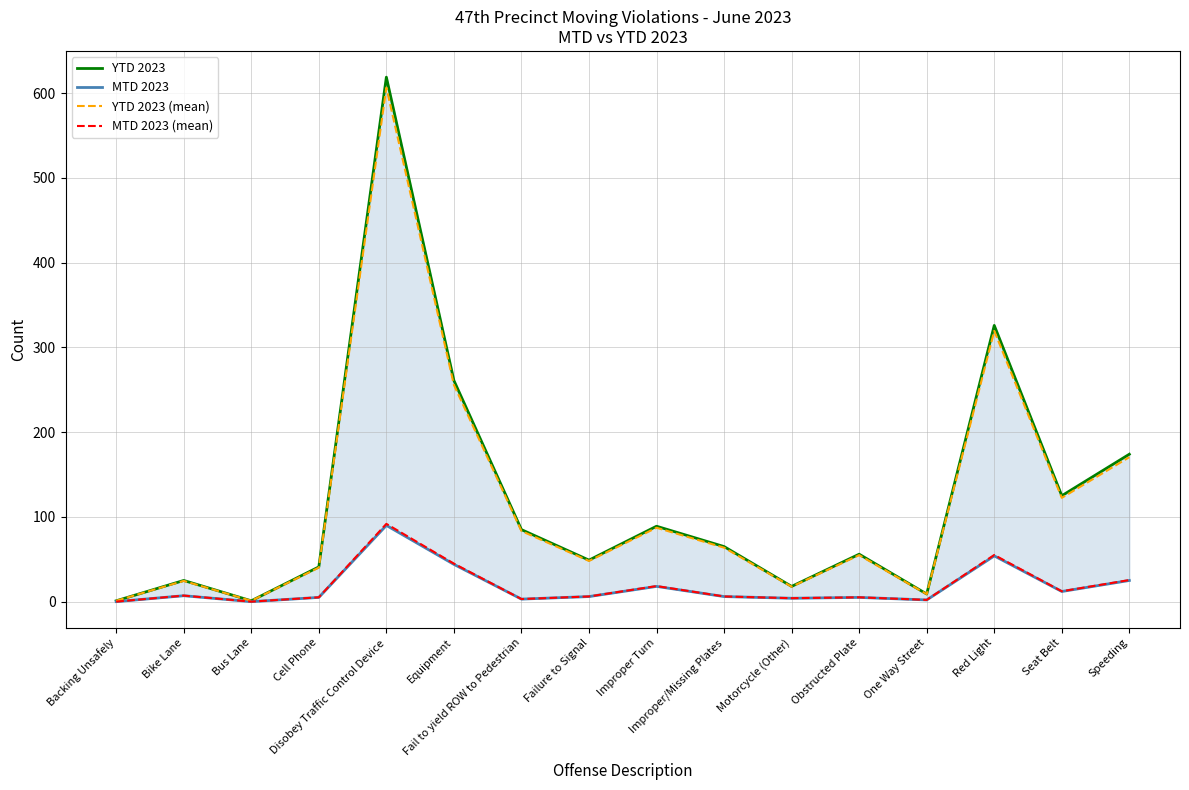

Which series has the largest range (max minus min)?

YTD 2023